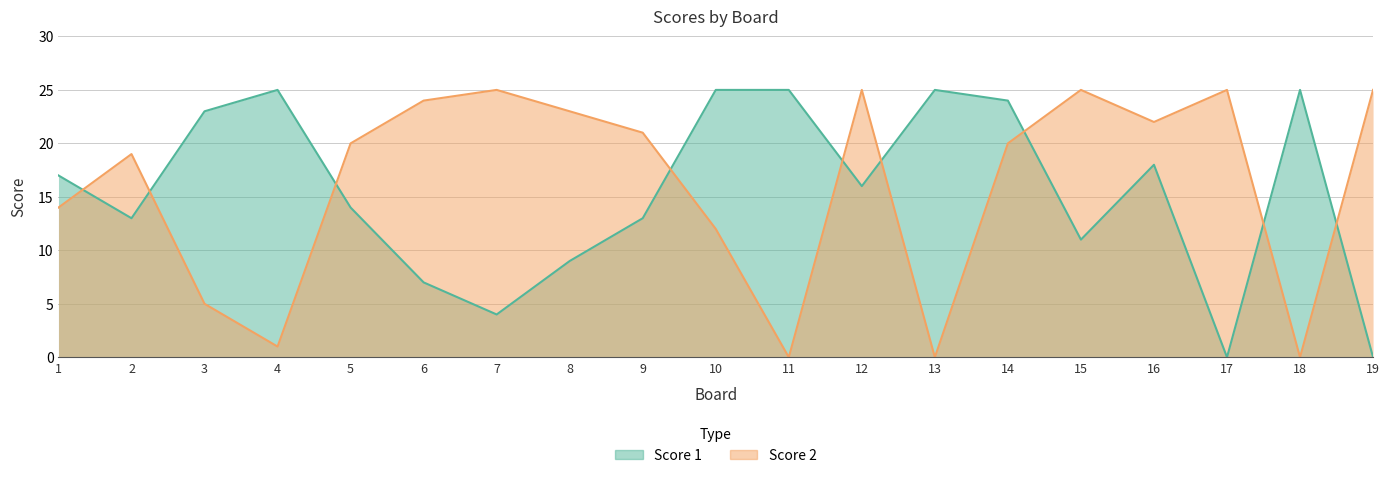

At which category does Score 2 reach its first local peak?

2